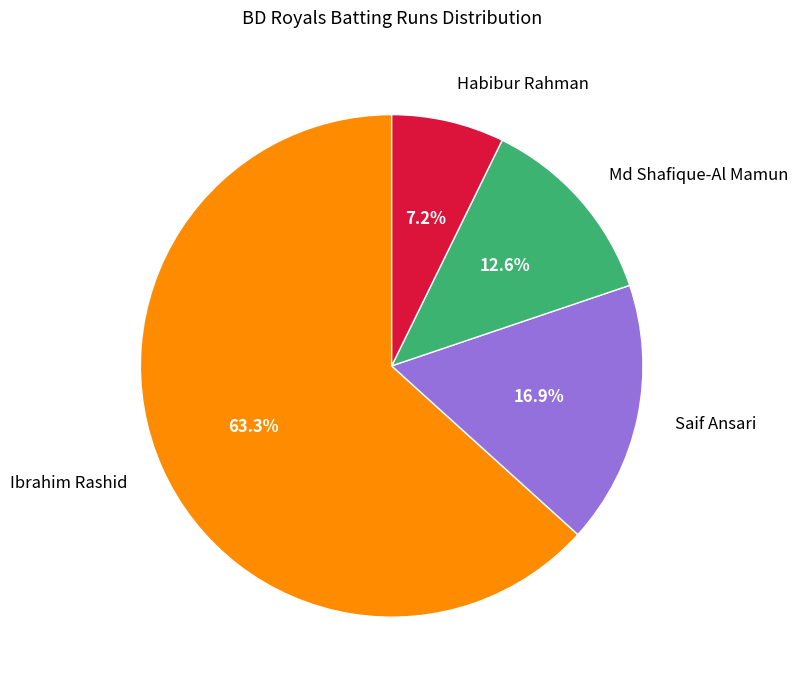

Combined, do Habibur Rahman and Saif Ansari account for over 50%?

No